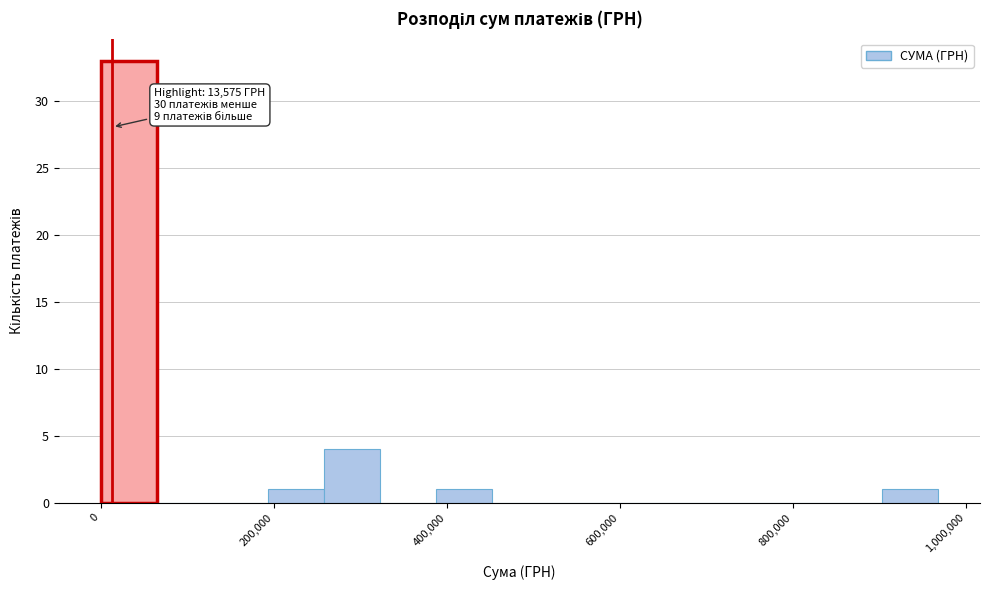

Read against the x-axis, roughly where is the centre of the tallest bar?

40000